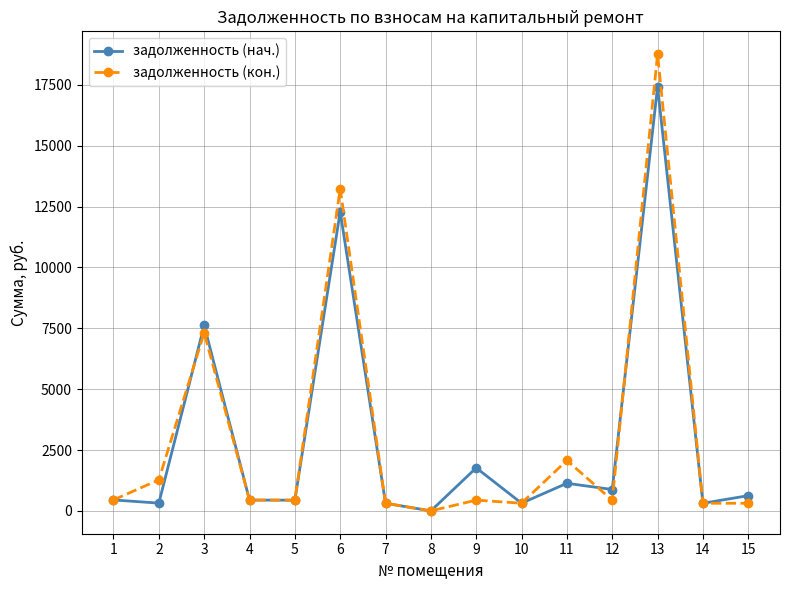

The value of задолженность (кон.) at 13 is 18765.0. True or false?

True